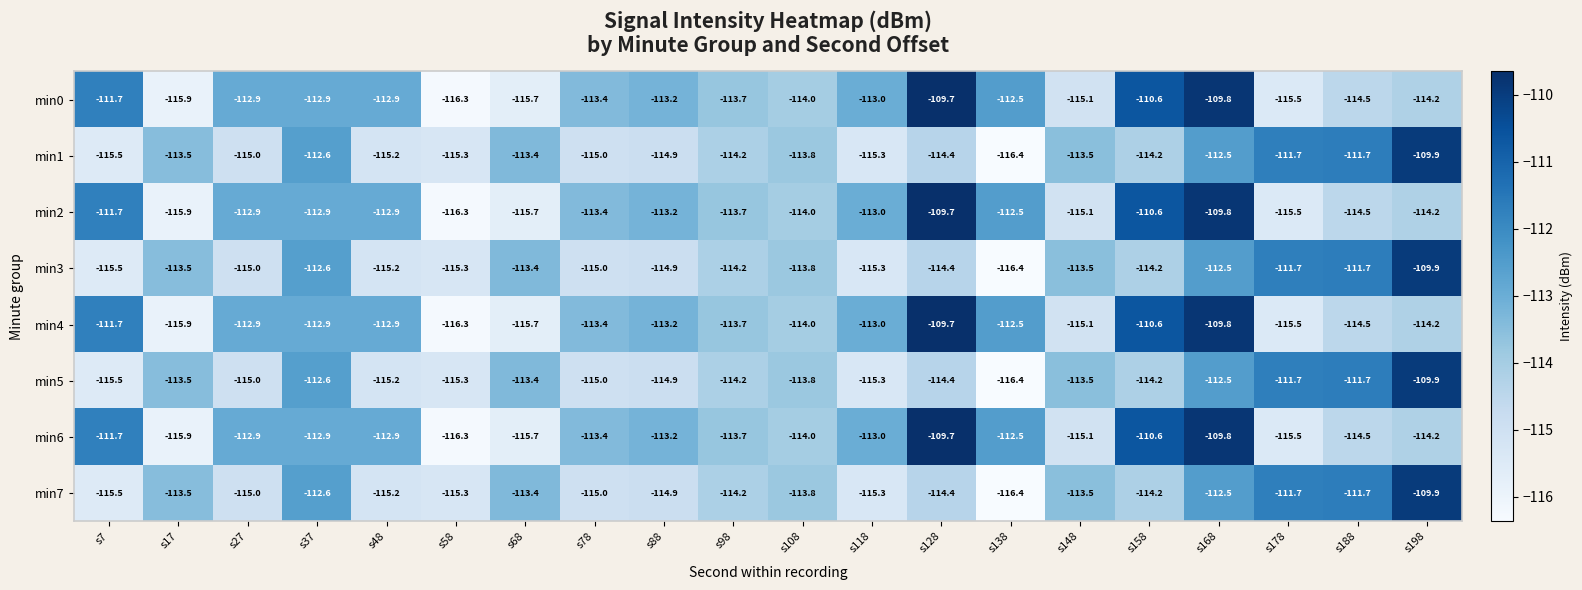

What is the sum of all min6 values?

-2267.5